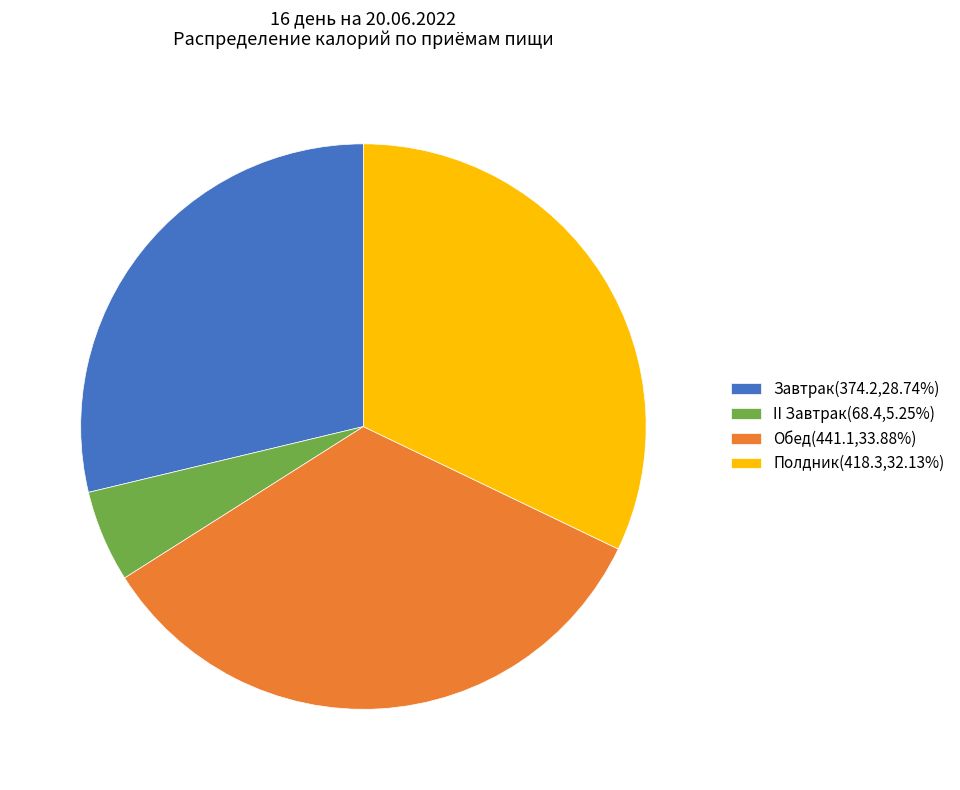

Count the number of slices in the pie.

4